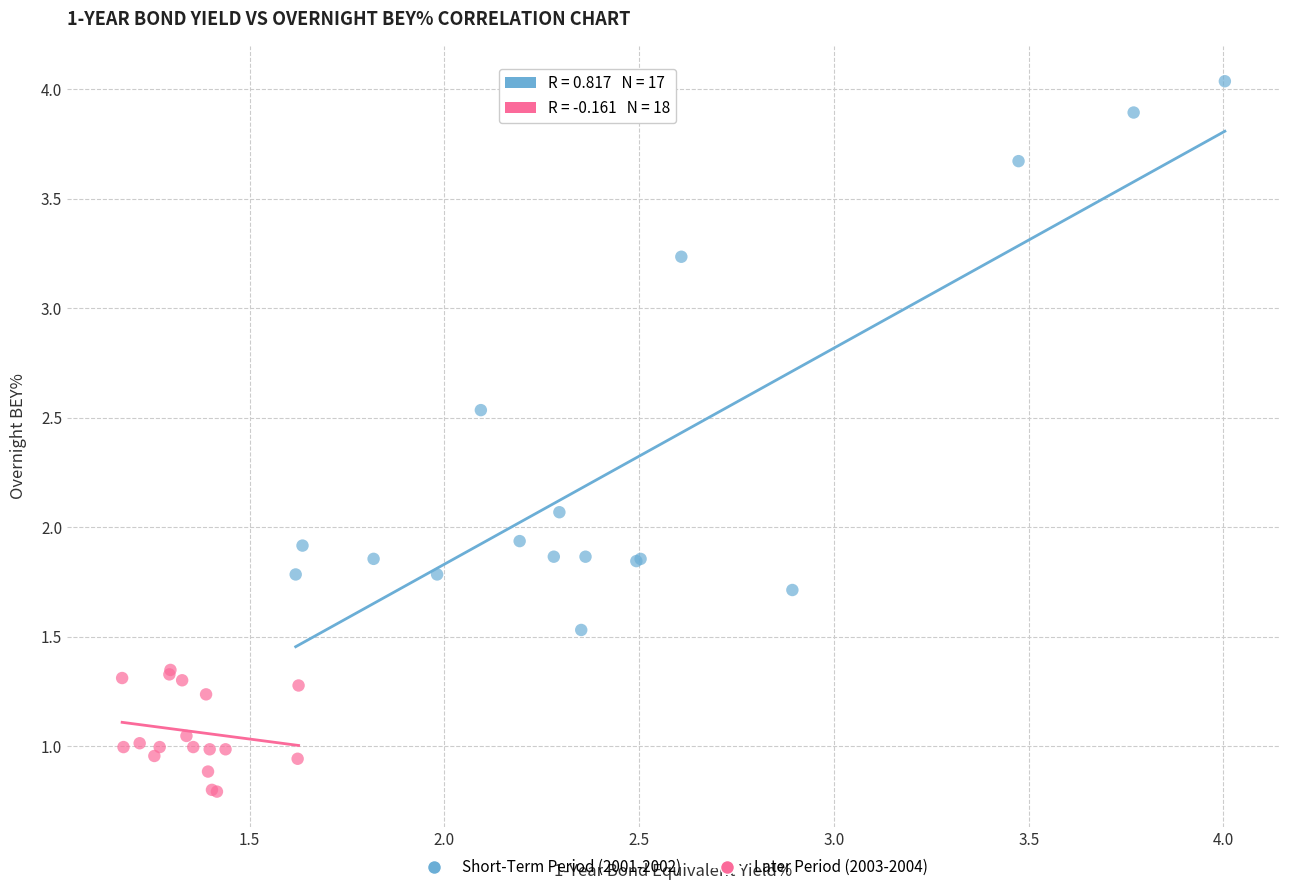

Which series has the widest spread of Y values?

Short-Term Period (2001-2002)